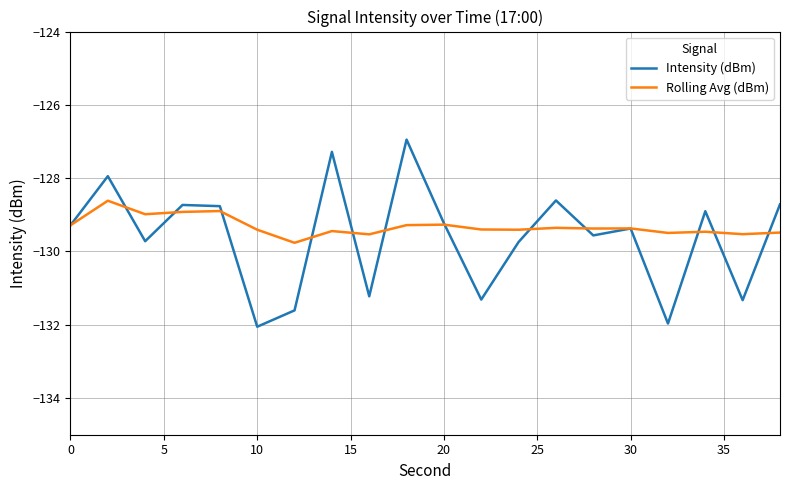

Rank the series by their maximum value, from highest to lowest.

Intensity (dBm), Rolling Avg (dBm)